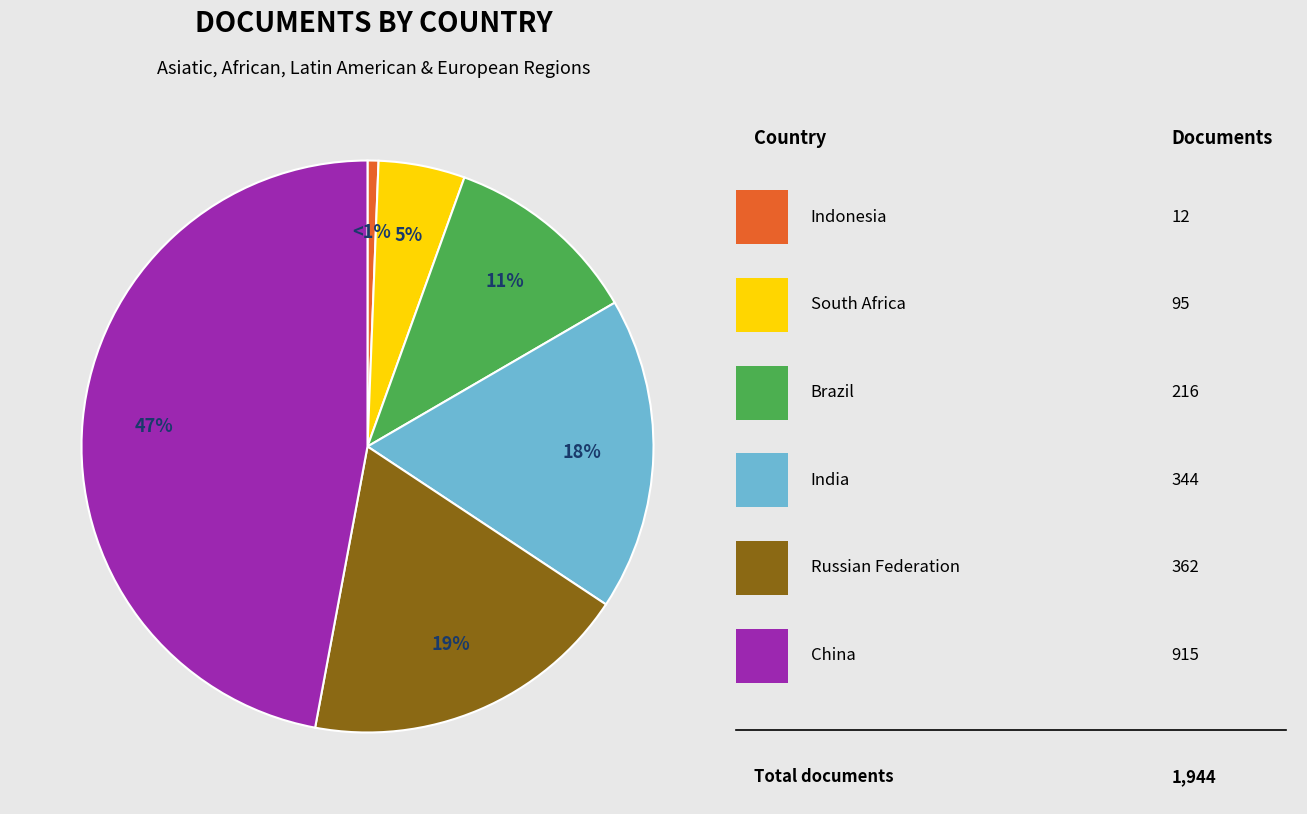

To the nearest percent, what is the average slice percentage?

17%